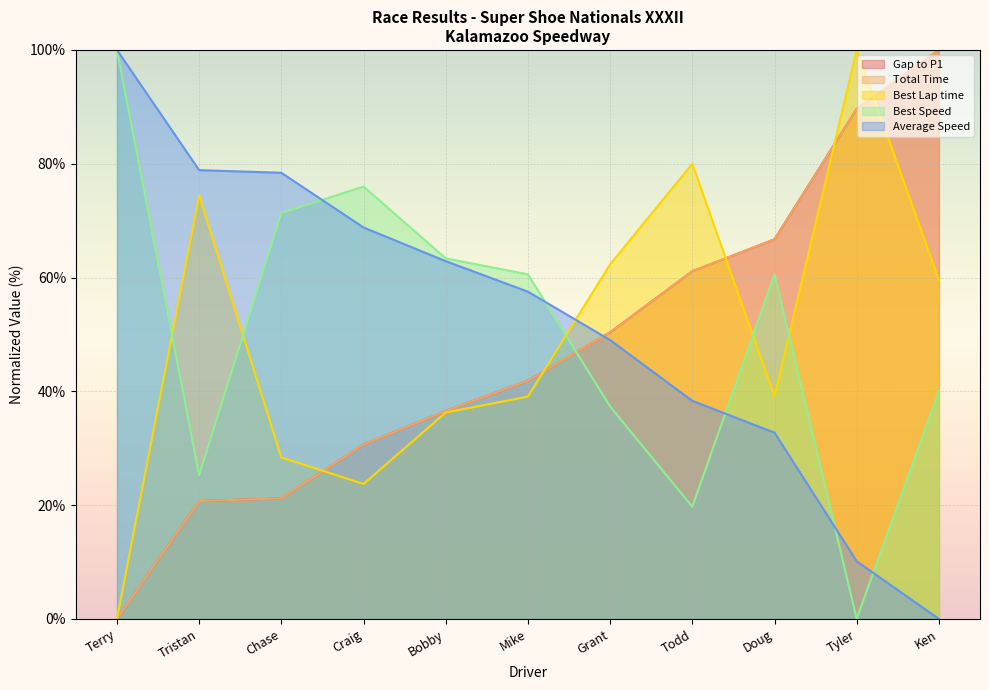

What position from the left is Chase?

3